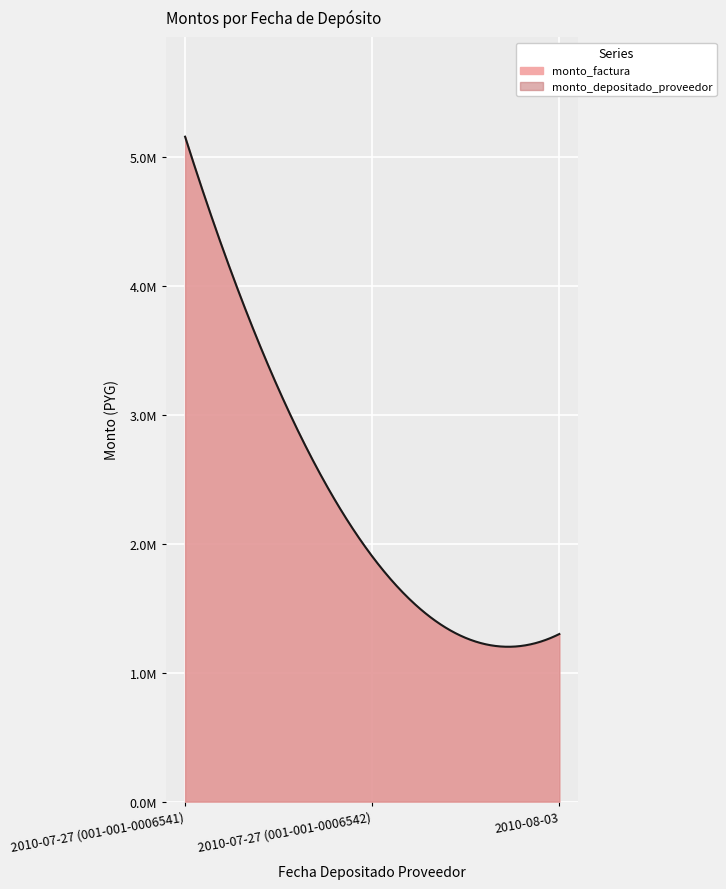

Which series has the widest spread of values?

monto_factura